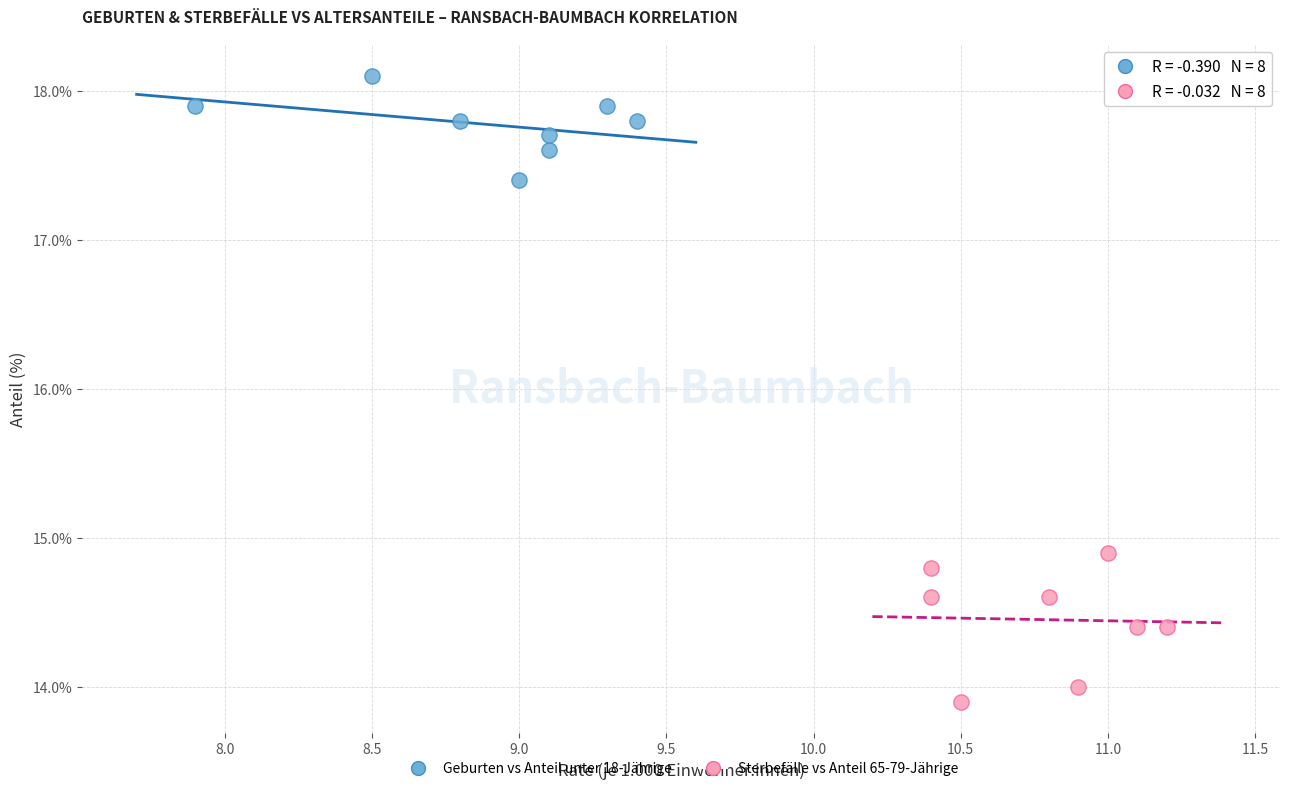

Which series reaches the maximum Y coordinate?

Geburten vs Anteil unter 18-Jährige